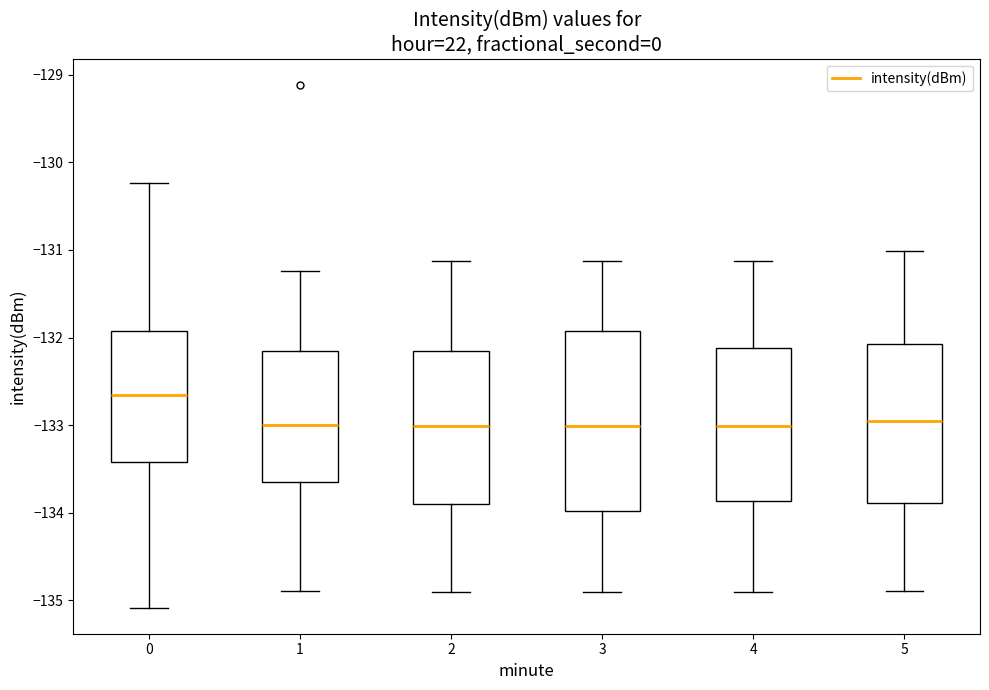

Reading left to right, read every box against the y-axis: the position of its median line, the range the box covers, and the ends of its whiskers. The values are not printed on the chart, so give them approximately, as read against the axis.

0: median -132.7, box -133.4 to -131.9, whiskers -135.1 to -130.2
1: median -133.0, box -133.7 to -132.2, whiskers -134.9 to -131.2
2: median -133.0, box -133.9 to -132.2, whiskers -134.9 to -131.1
3: median -133.0, box -134.0 to -131.9, whiskers -134.9 to -131.1
4: median -133.0, box -133.9 to -132.1, whiskers -134.9 to -131.1
5: median -133.0, box -133.9 to -132.1, whiskers -134.9 to -131.0